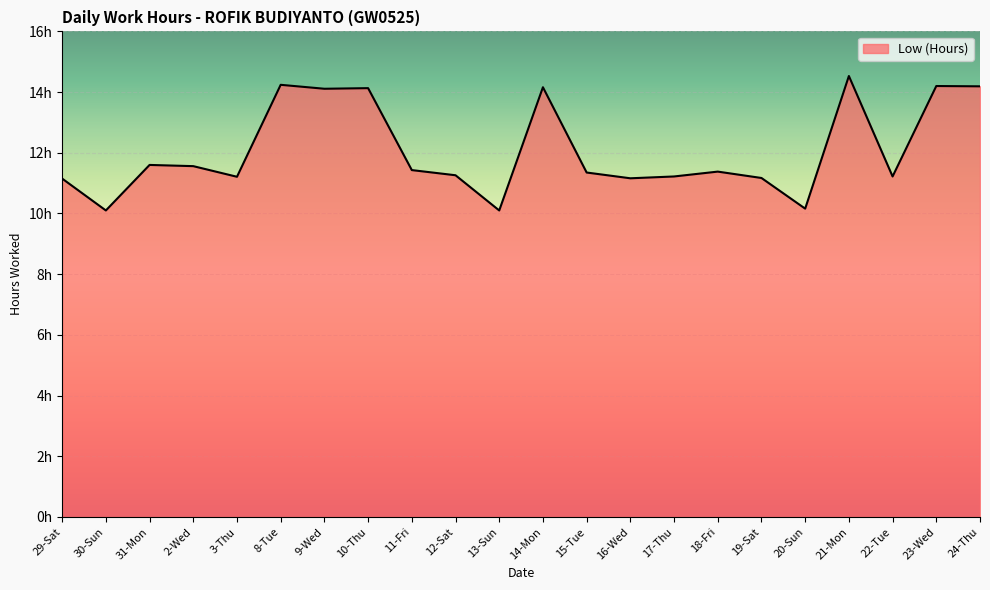

What is the sum of the values at 12-Sat and 8-Tue?

25.5